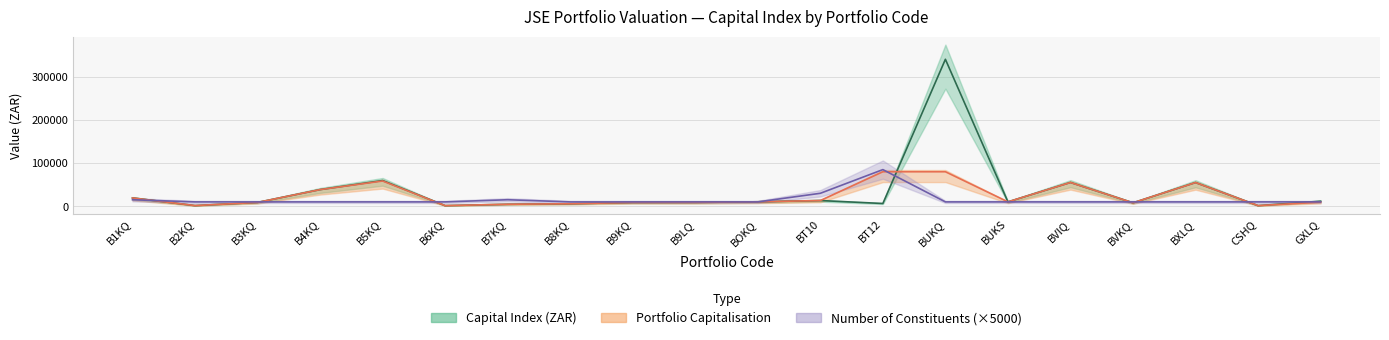

What is the label of the 6th point from the left?

B6KQ